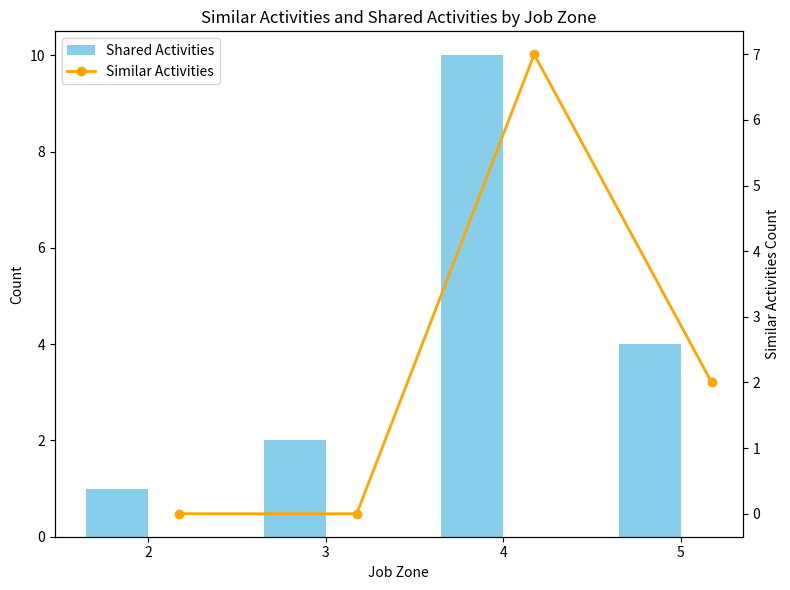

What is the sum of all Shared Activities values?

17